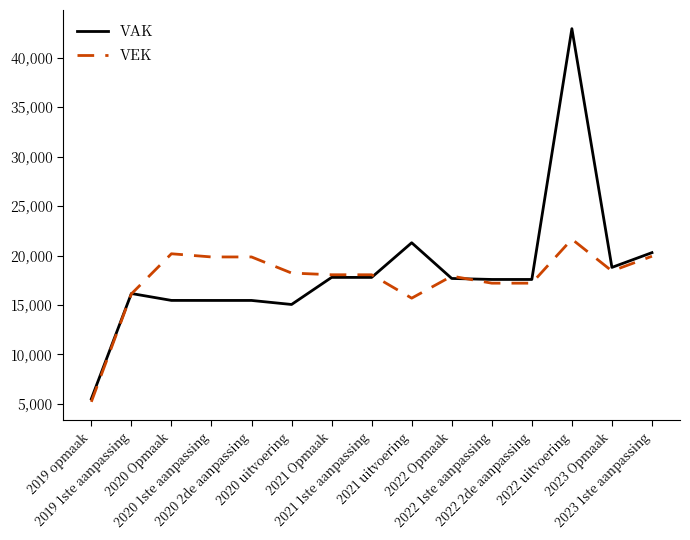

Count the number of data series in this chart.

2